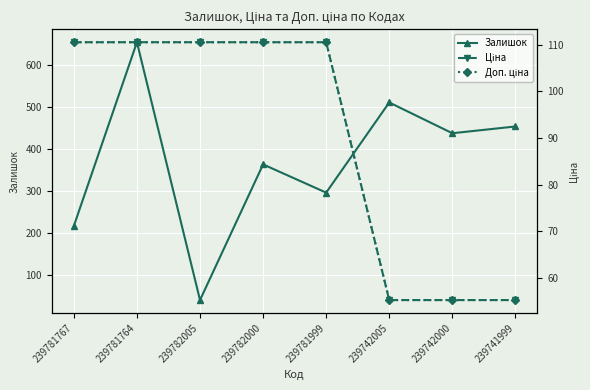

Reading left to right, list all the values displayed in this chart.

Залишок: 217.0	653.0	41.0	363.0	296.0	510.0	437.0	453.0
Ціна: 110.5	110.5	110.5	110.5	110.5	55.3	55.3	55.3
Доп. ціна: 11055.0	11055.0	11055.0	11055.0	11055.0	5528.0	5528.0	5528.0